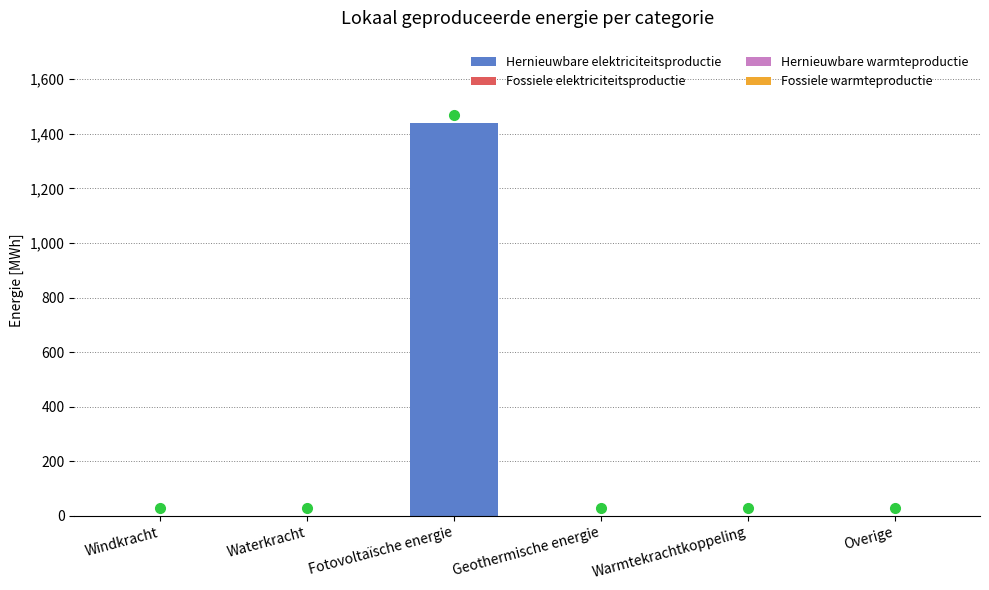

How many distinct data groups are displayed?

1